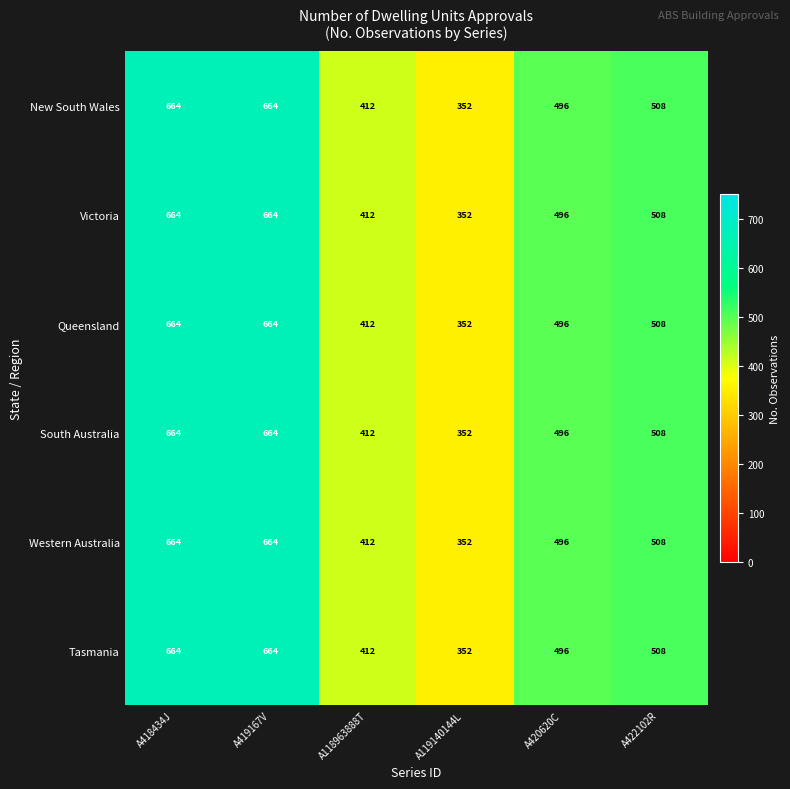

At which label does Tasmania first exceed 508?

A418434J